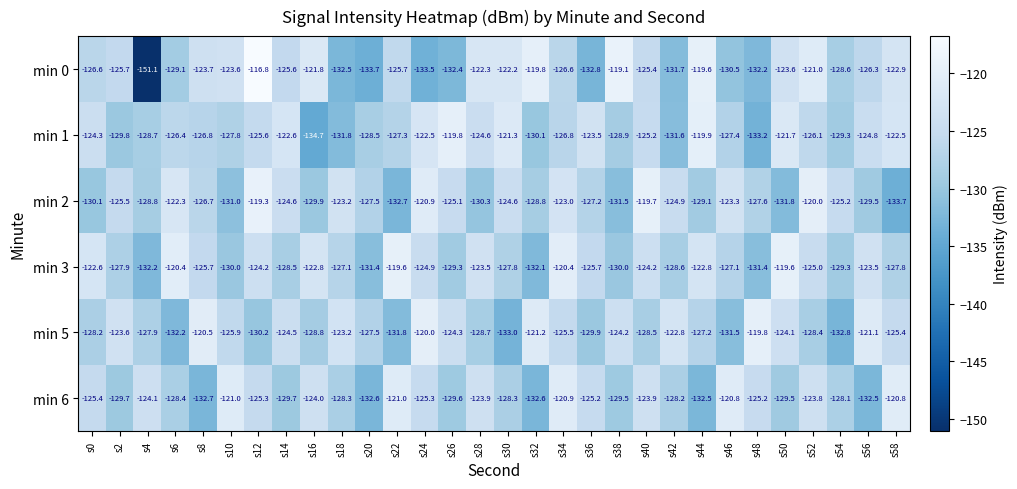

Between s10 and s52, which series saw the biggest shift?

min 2